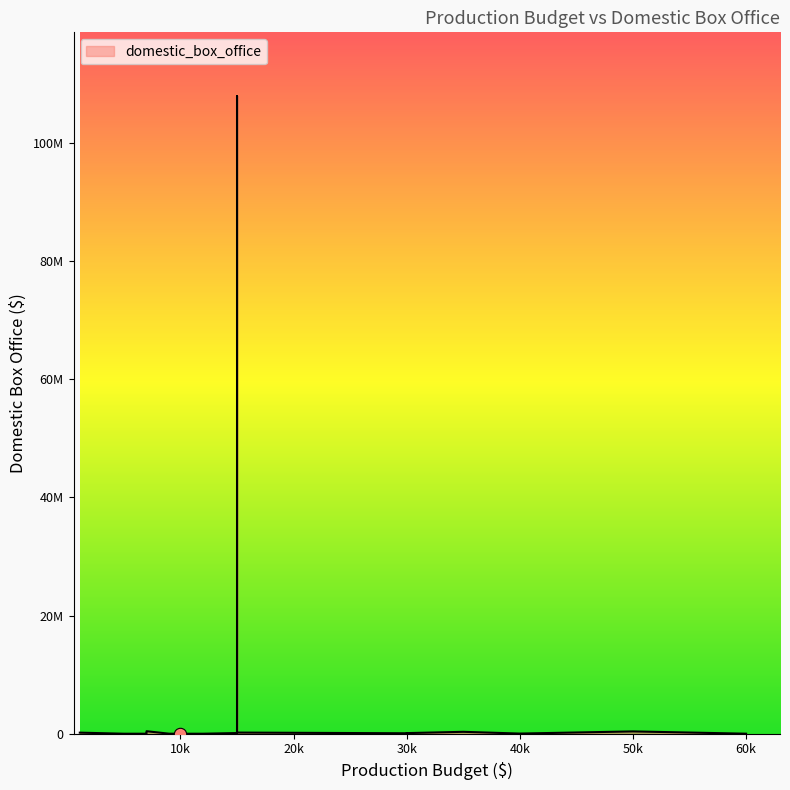

What is the change in value from 7000 to 35000?

+321052